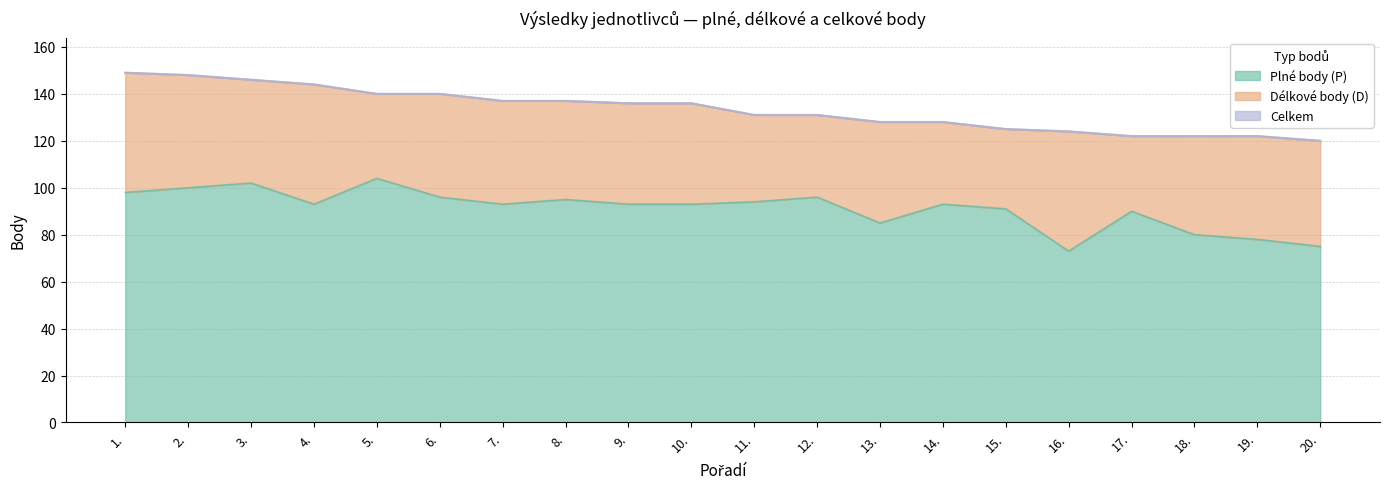

What is the maximum value for Plné body (P)?

104